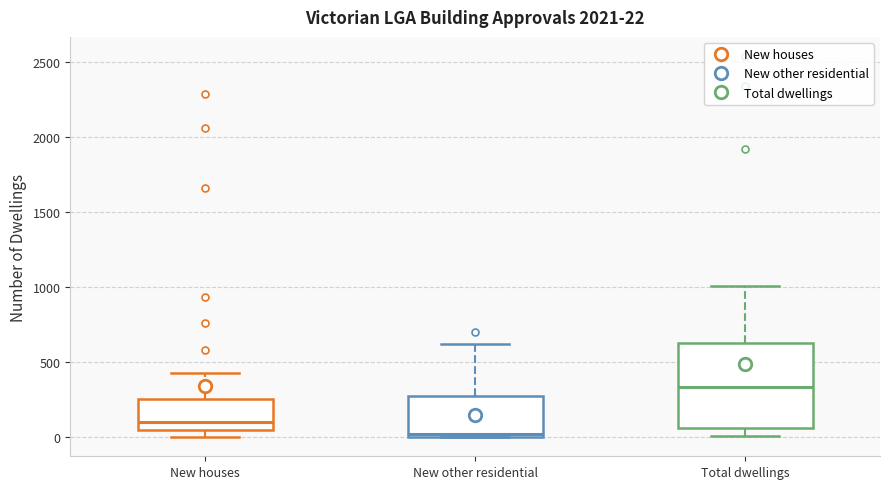

Which box's median line is the lowest?

New other residential